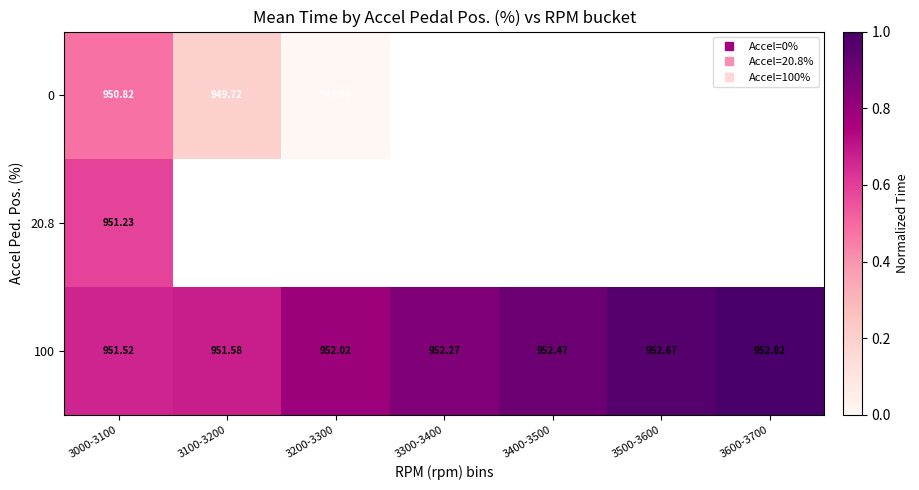

True or false: 100 has a value of 0.7 at 3100-3200.

True